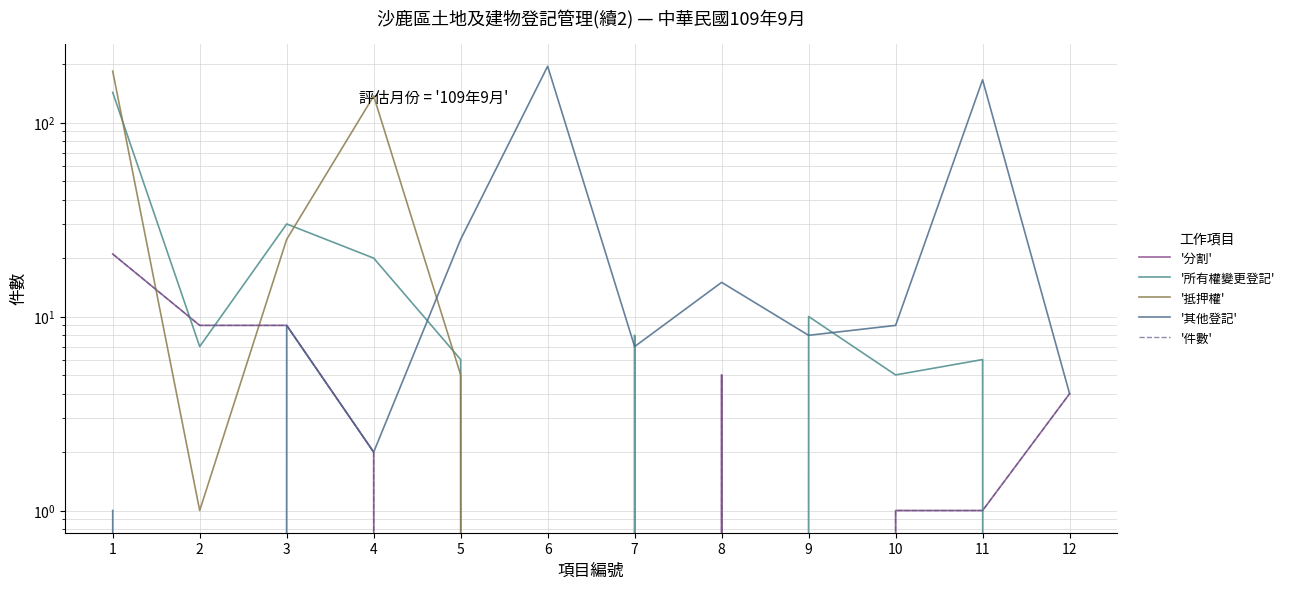

How many lines are shown in the chart?

5